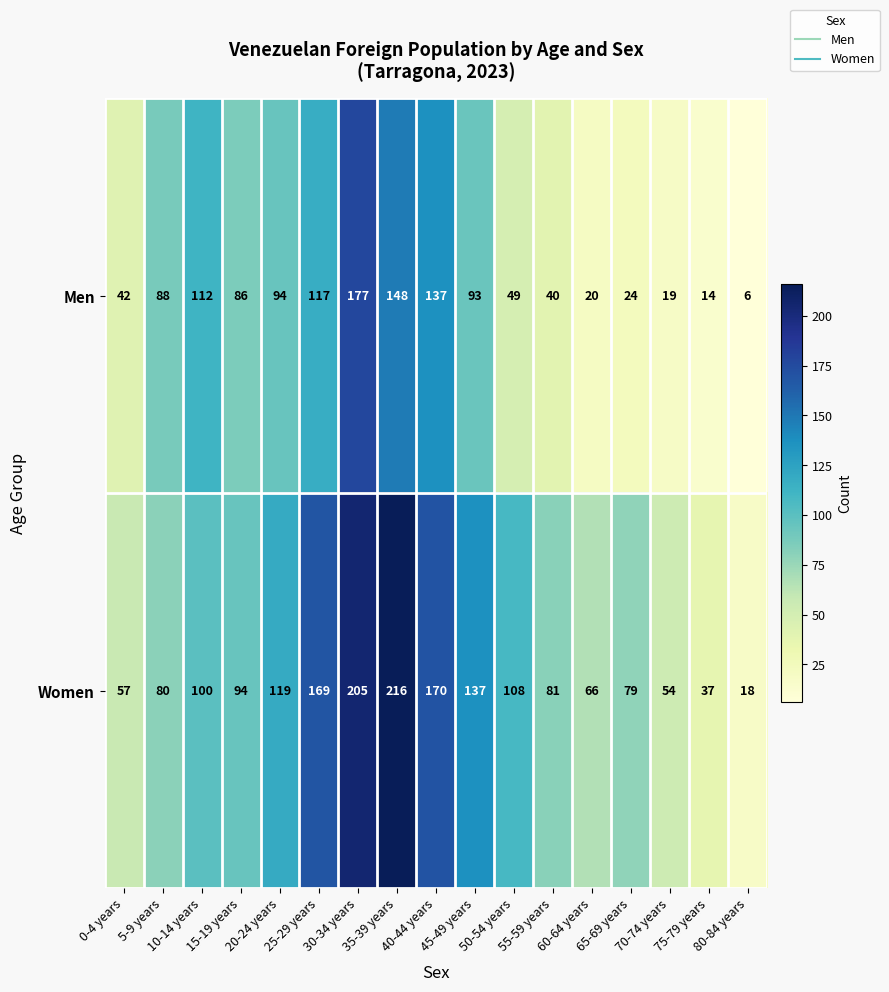

What is the difference between the maximum and minimum values in the Women series?

198